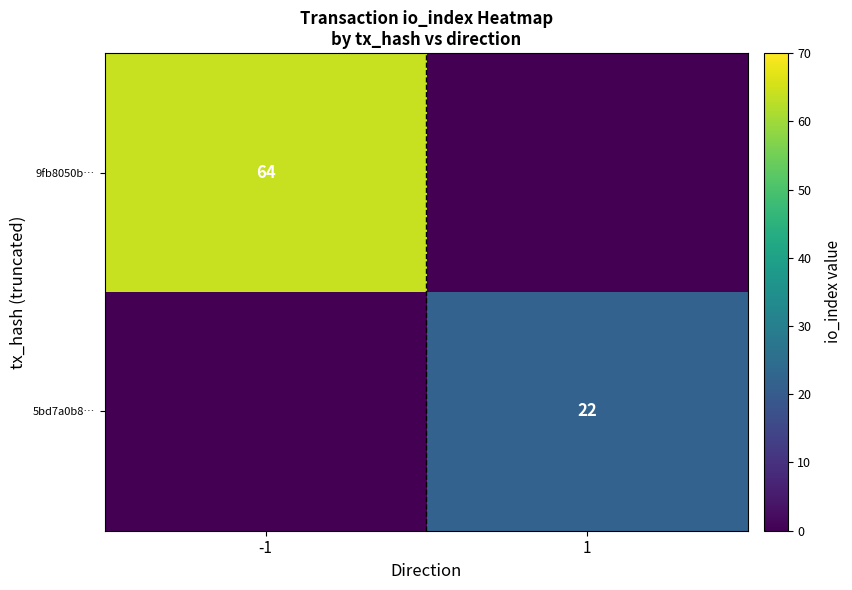

At which category is the sum across all series the highest?

-1